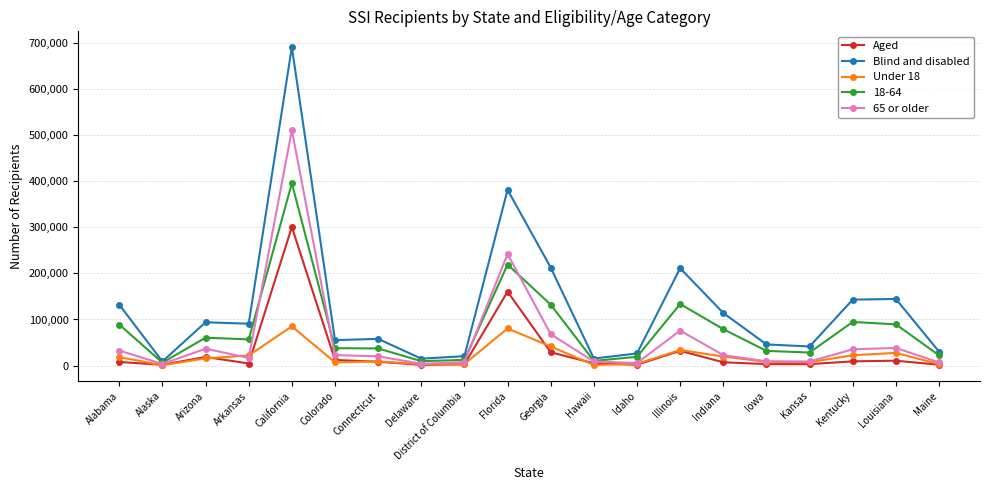

How many series are shown in this chart?

5